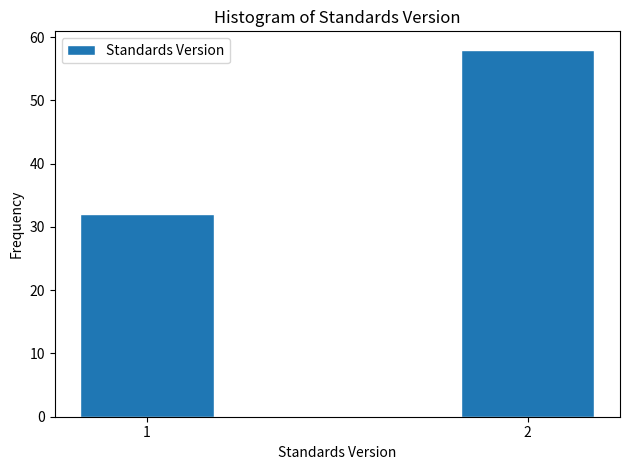

Reading left to right, what are all the values shown in this chart?

1=32	2=58